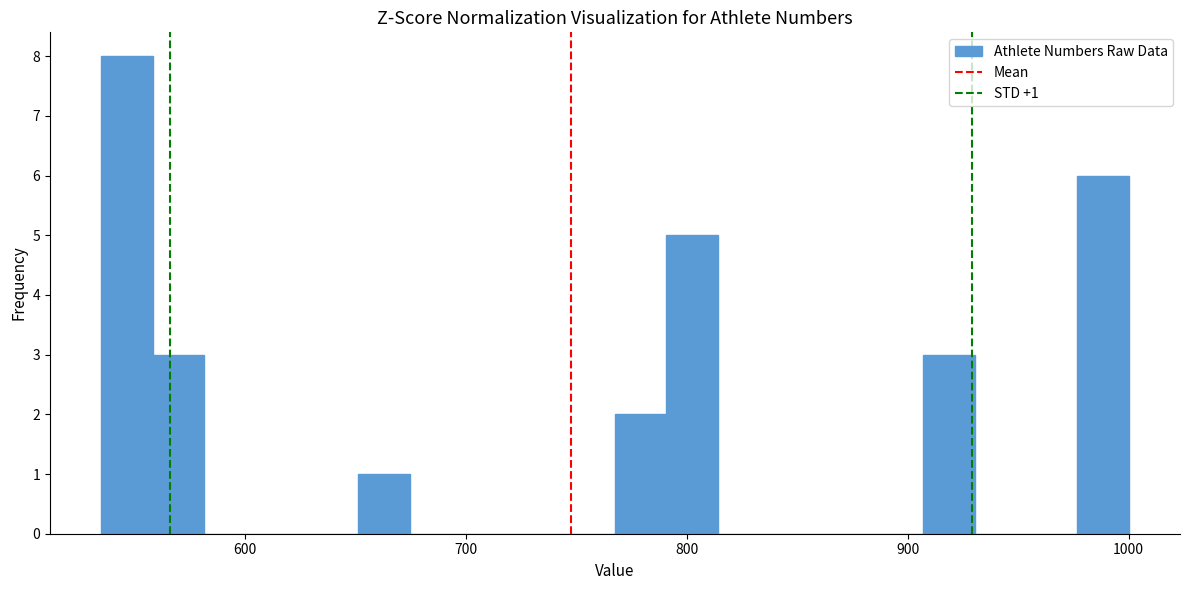

Read against the x-axis, roughly where is the centre of the tallest bar?

550